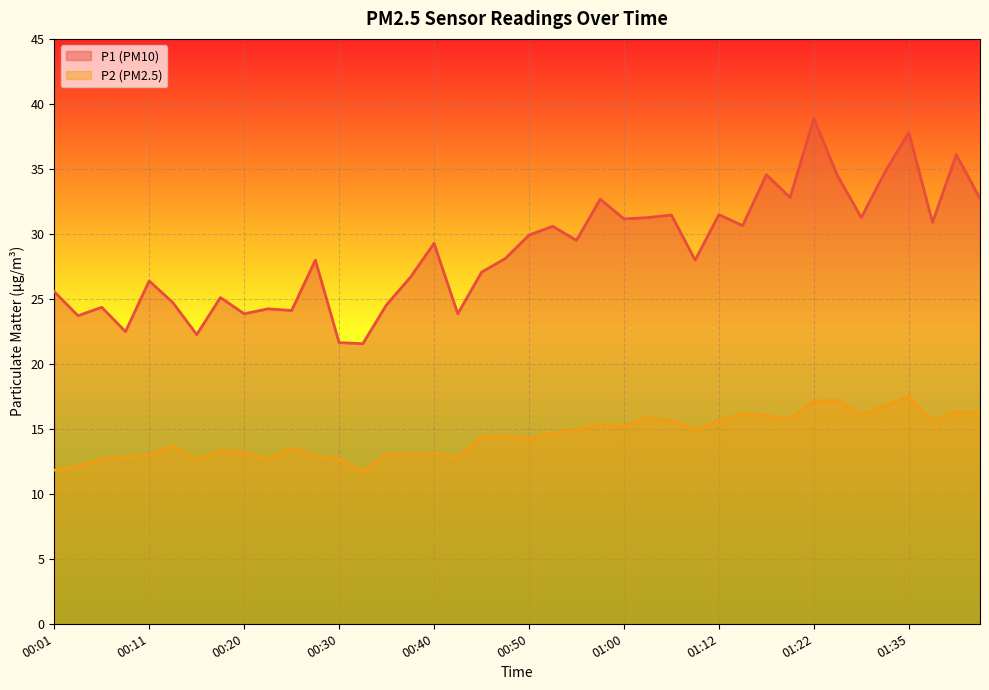

Where is P1 (PM10) nearest to the value 30?

00:50